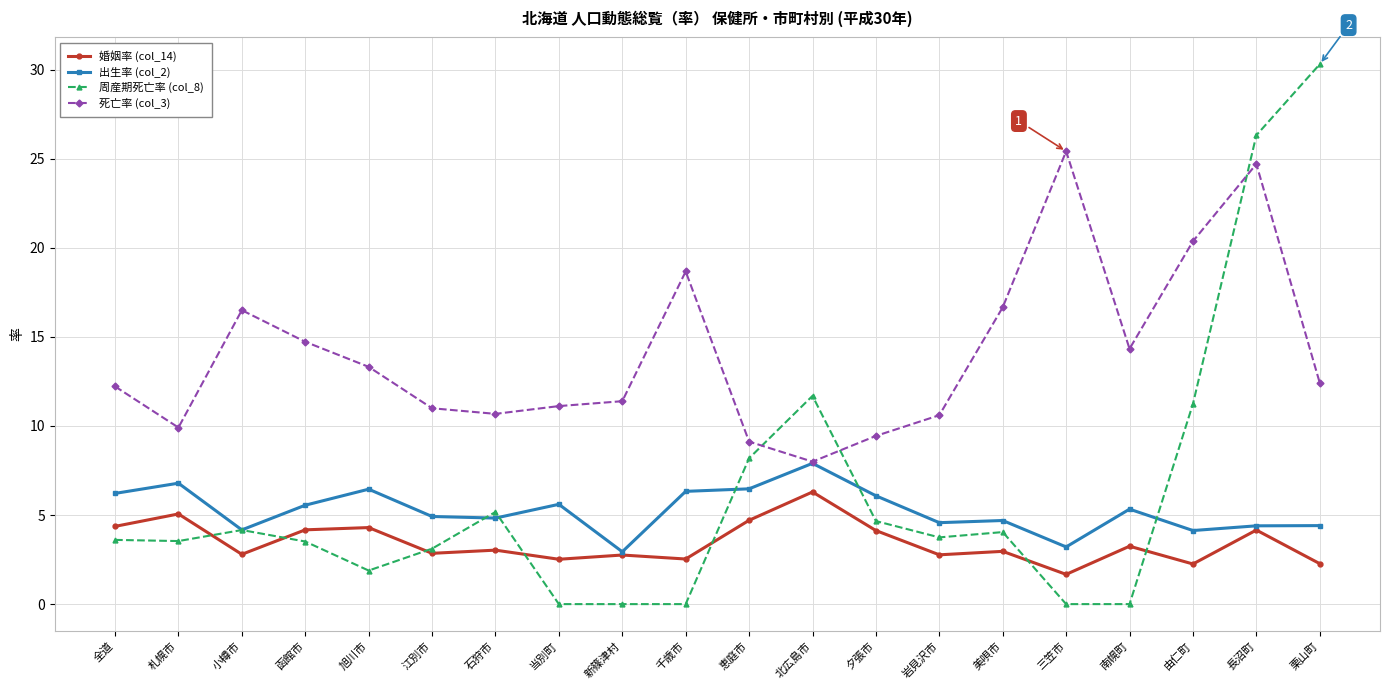

True or false: 周産期死亡率 (col_8) and 死亡率 (col_3) cross at least once.

True